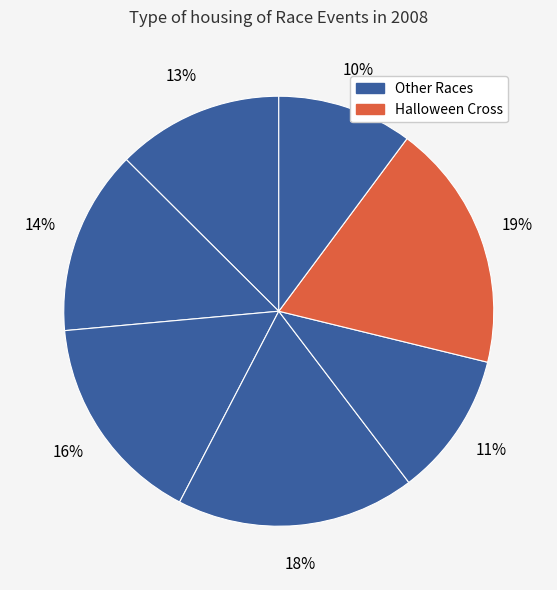

Count the number of slices in the pie.

7